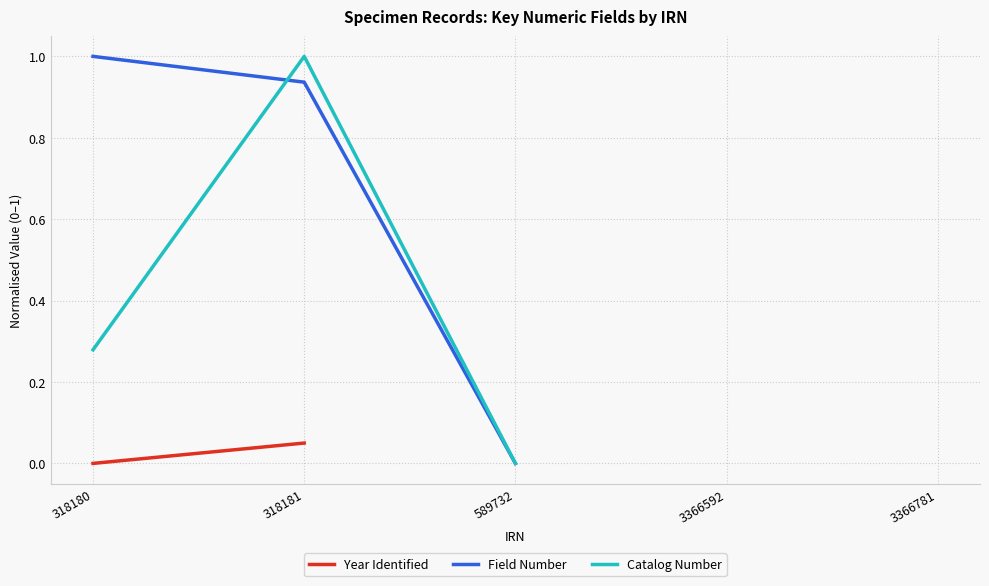

Rank the series by their maximum value, from lowest to highest.

Year Identified, Field Number, Catalog Number